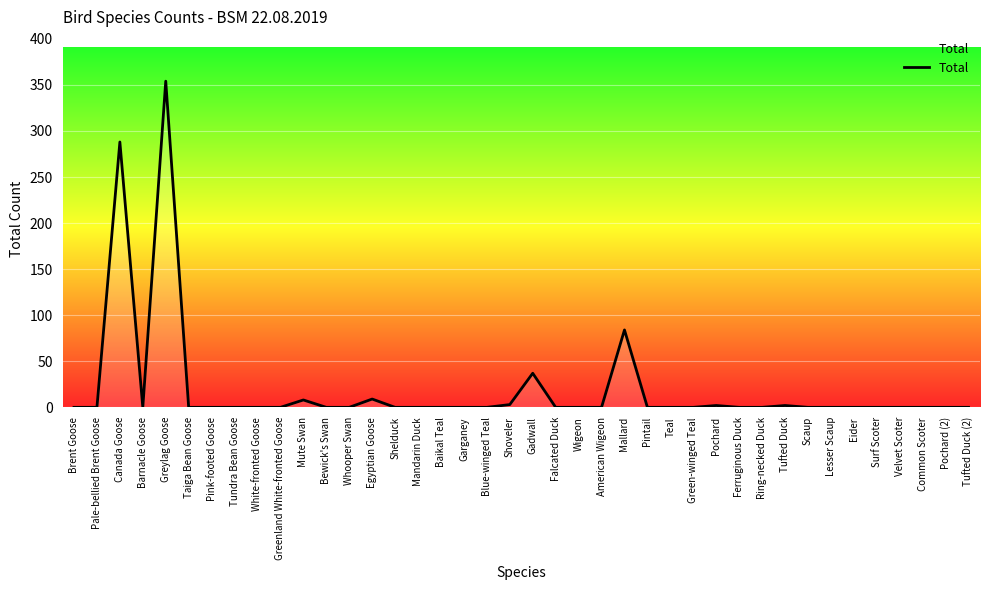

Which label corresponds to the largest value in the chart?

Greylag Goose